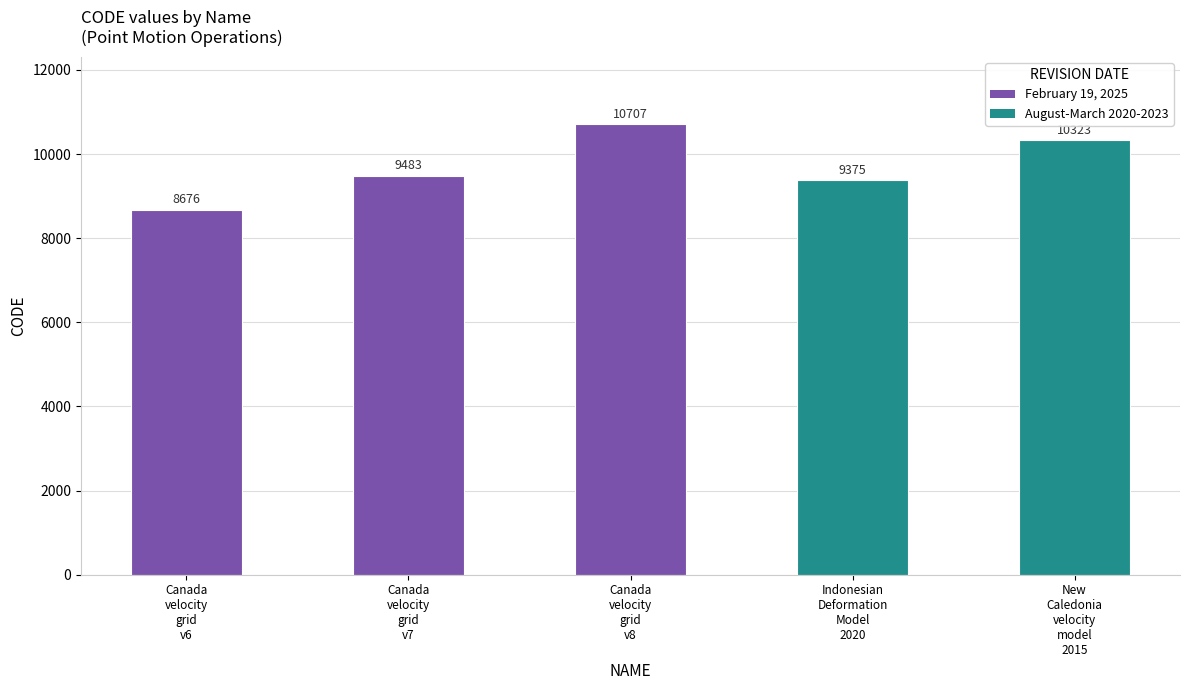

Which category has the highest value across all series?

Canada
velocity
grid
v8